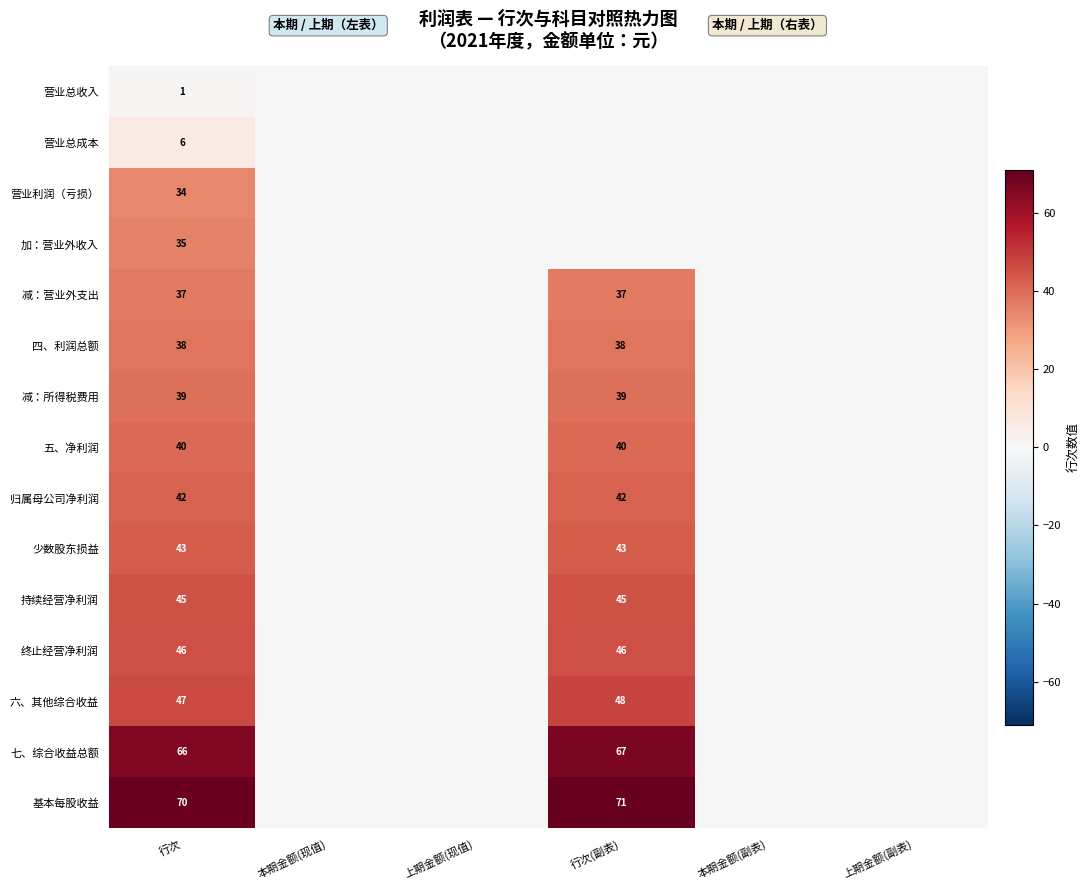

At how many categories does at least one series exceed 5?

2